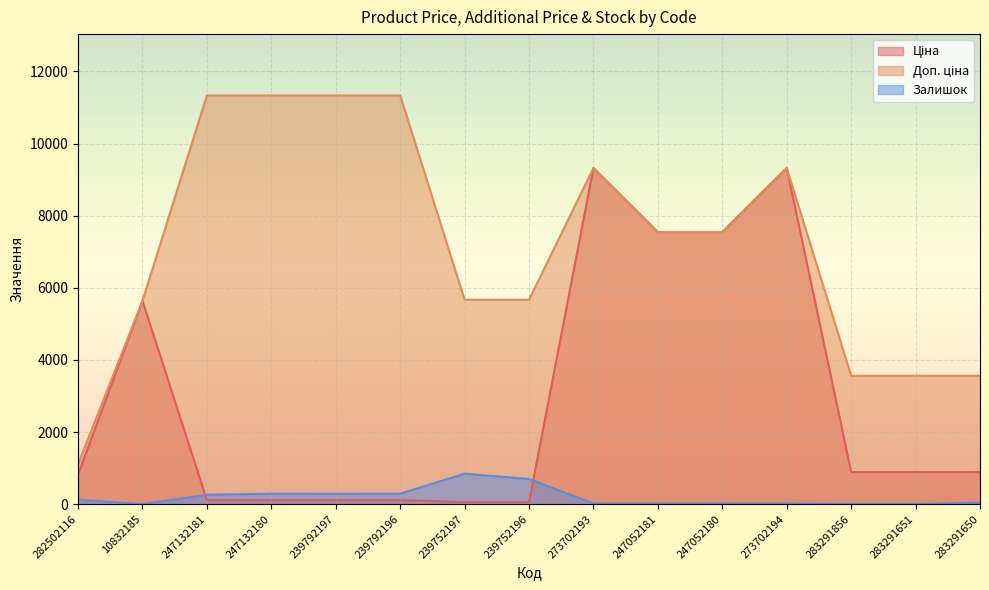

The value of Доп. ціна at 283291856 is 5204.9. True or false?

False